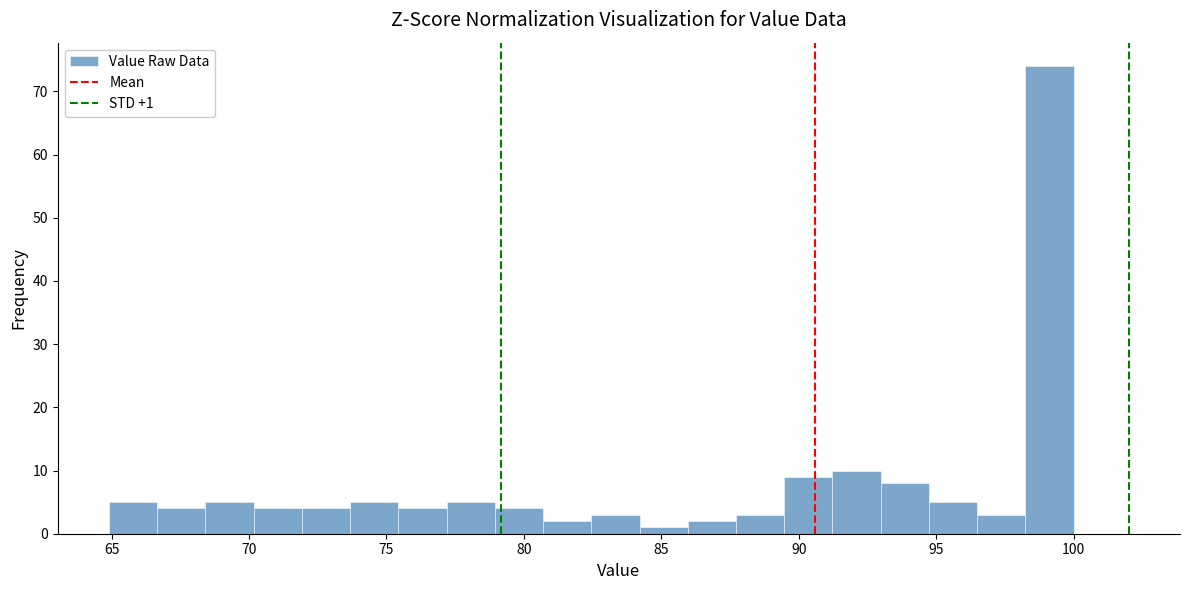

Read against the x-axis, roughly where is the centre of the tallest bar?

99.0